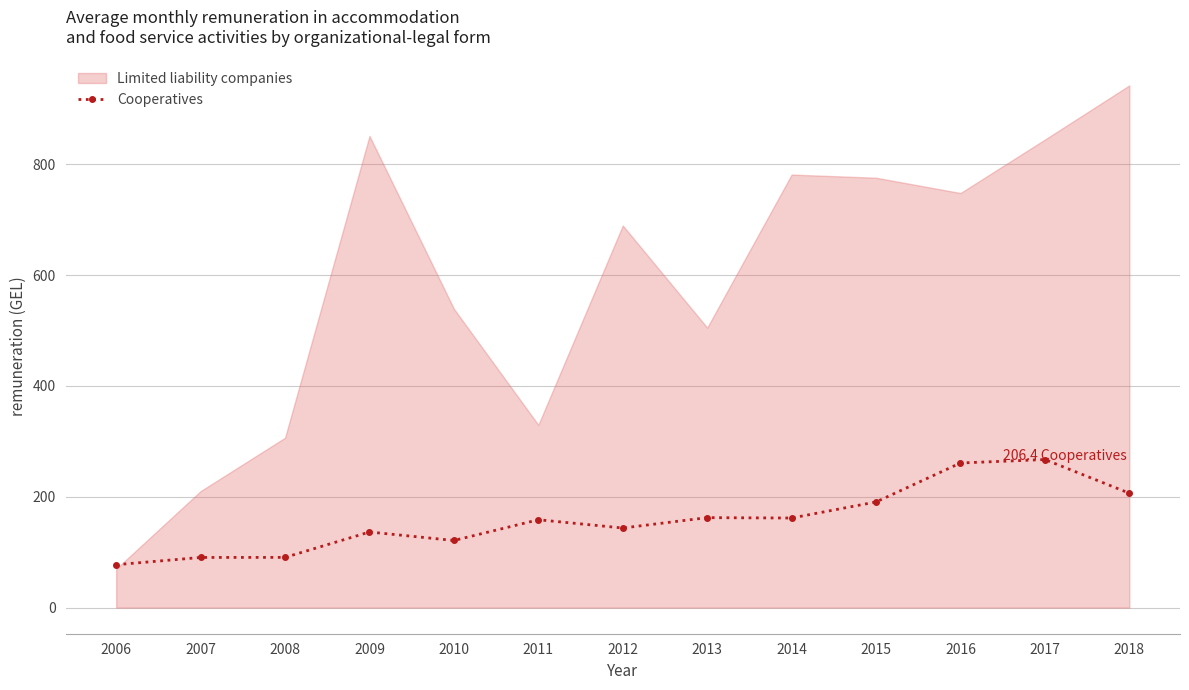

How many lines are shown in the chart?

1